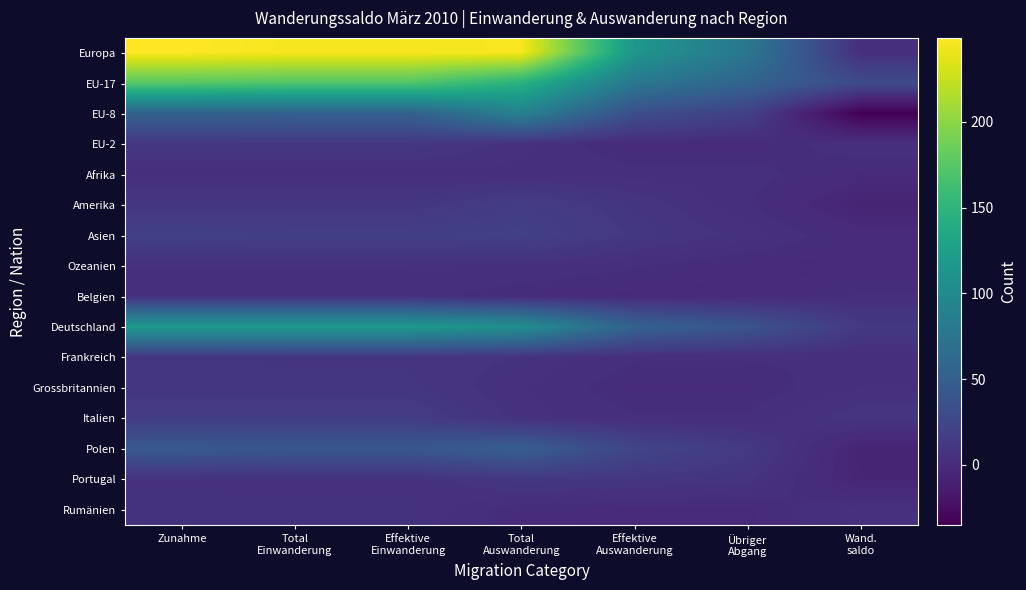

Reading left to right, what are all the values shown in this chart?

Europa: Zunahme=249	Total
Einwanderung=245	Effektive
Einwanderung=245	Total
Auswanderung=246	Effektive
Auswanderung=115	Übriger
Abgang=77	Wand.
saldo=3
EU-17: Zunahme=175	Total
Einwanderung=173	Effektive
Einwanderung=173	Total
Auswanderung=146	Effektive
Auswanderung=78	Übriger
Abgang=56	Wand.
saldo=29
EU-8: Zunahme=54	Total
Einwanderung=52	Effektive
Einwanderung=52	Total
Auswanderung=89	Effektive
Auswanderung=33	Übriger
Abgang=19	Wand.
saldo=-35
EU-2: Zunahme=11	Total
Einwanderung=11	Effektive
Einwanderung=11	Total
Auswanderung=6	Effektive
Auswanderung=0	Übriger
Abgang=0	Wand.
saldo=5
Afrika: Zunahme=4	Total
Einwanderung=4	Effektive
Einwanderung=4	Total
Auswanderung=4	Effektive
Auswanderung=4	Übriger
Abgang=4	Wand.
saldo=0
Amerika: Zunahme=10	Total
Einwanderung=10	Effektive
Einwanderung=10	Total
Auswanderung=16	Effektive
Auswanderung=9	Übriger
Abgang=3	Wand.
saldo=-6
Asien: Zunahme=19	Total
Einwanderung=18	Effektive
Einwanderung=18	Total
Auswanderung=19	Effektive
Auswanderung=11	Übriger
Abgang=6	Wand.
saldo=0
Ozeanien: Zunahme=5	Total
Einwanderung=5	Effektive
Einwanderung=5	Total
Auswanderung=5	Effektive
Auswanderung=3	Übriger
Abgang=0	Wand.
saldo=0
Belgien: Zunahme=4	Total
Einwanderung=4	Effektive
Einwanderung=4	Total
Auswanderung=1	Effektive
Auswanderung=0	Übriger
Abgang=0	Wand.
saldo=3
Deutschland: Zunahme=117	Total
Einwanderung=117	Effektive
Einwanderung=117	Total
Auswanderung=105	Effektive
Auswanderung=54	Übriger
Abgang=39	Wand.
saldo=12
Frankreich: Zunahme=10	Total
Einwanderung=9	Effektive
Einwanderung=9	Total
Auswanderung=7	Effektive
Auswanderung=3	Übriger
Abgang=3	Wand.
saldo=3
Grossbritannien: Zunahme=10	Total
Einwanderung=10	Effektive
Einwanderung=10	Total
Auswanderung=5	Effektive
Auswanderung=1	Übriger
Abgang=1	Wand.
saldo=5
Italien: Zunahme=15	Total
Einwanderung=15	Effektive
Einwanderung=15	Total
Auswanderung=6	Effektive
Auswanderung=3	Übriger
Abgang=3	Wand.
saldo=9
Polen: Zunahme=44	Total
Einwanderung=42	Effektive
Einwanderung=42	Total
Auswanderung=50	Effektive
Auswanderung=24	Übriger
Abgang=13	Wand.
saldo=-6
Portugal: Zunahme=6	Total
Einwanderung=5	Effektive
Einwanderung=5	Total
Auswanderung=11	Effektive
Auswanderung=10	Übriger
Abgang=8	Wand.
saldo=-5
Rumänien: Zunahme=7	Total
Einwanderung=7	Effektive
Einwanderung=7	Total
Auswanderung=1	Effektive
Auswanderung=0	Übriger
Abgang=0	Wand.
saldo=6